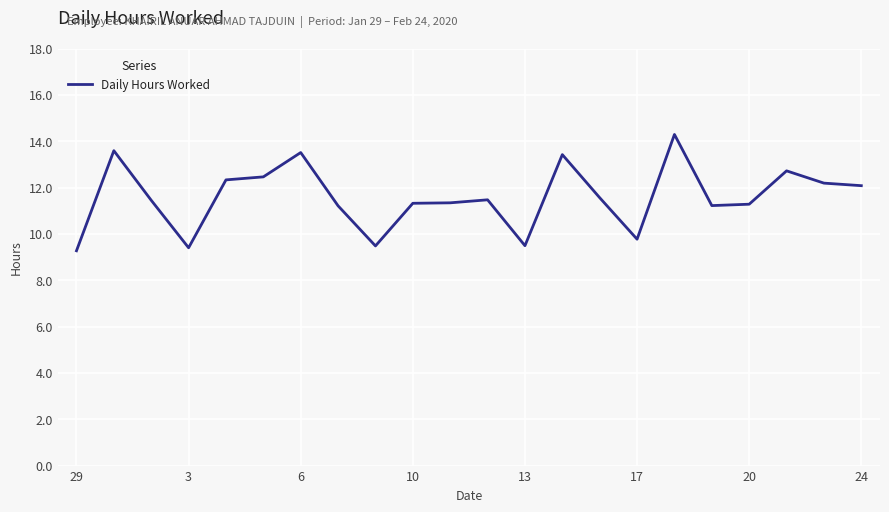

What is the smallest value displayed?

9.3